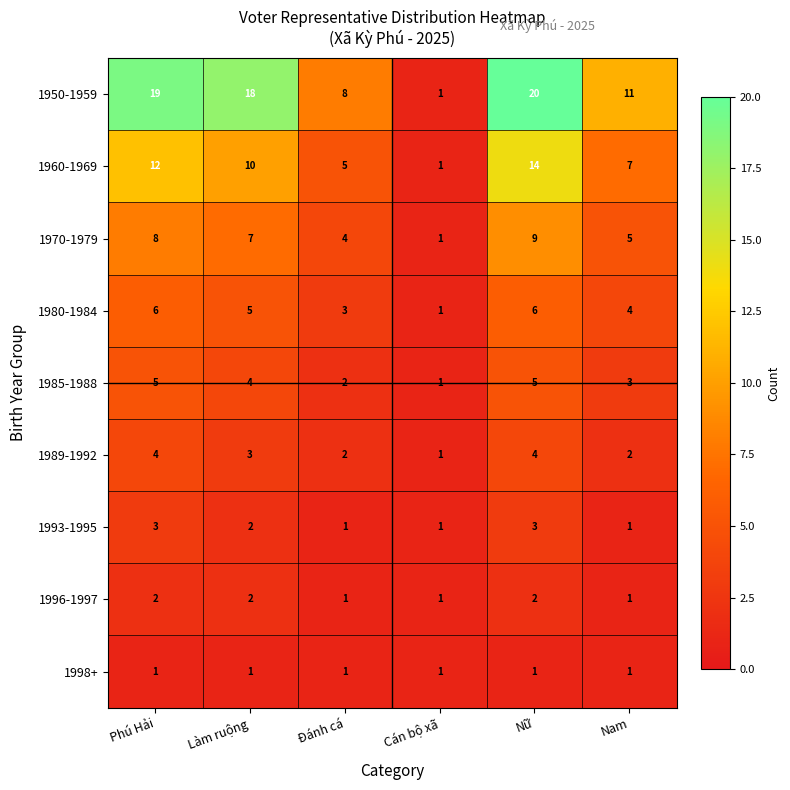

The 1993-1995 series shows 1 at Đánh cá. True or false?

True